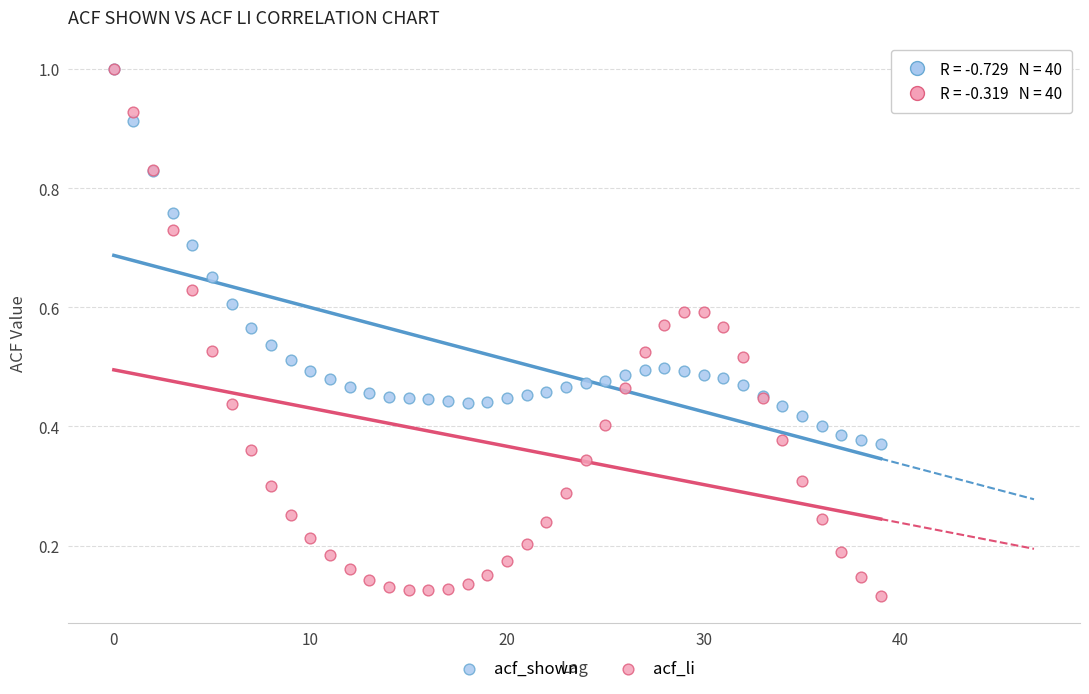

What are all the series names shown in the legend?

acf_shown, acf_li